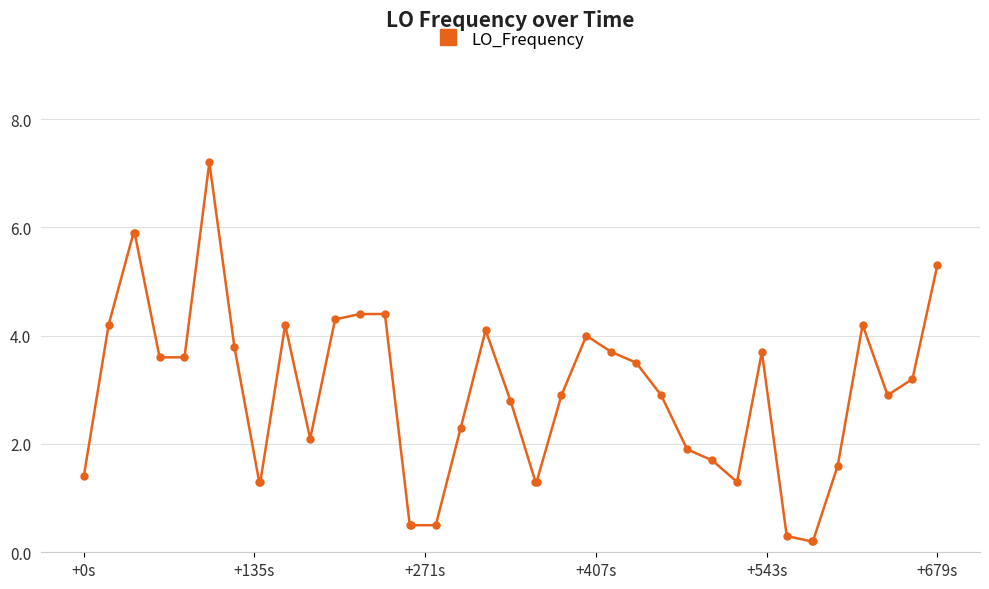

What is the value of the 16th point from the left?

0.5